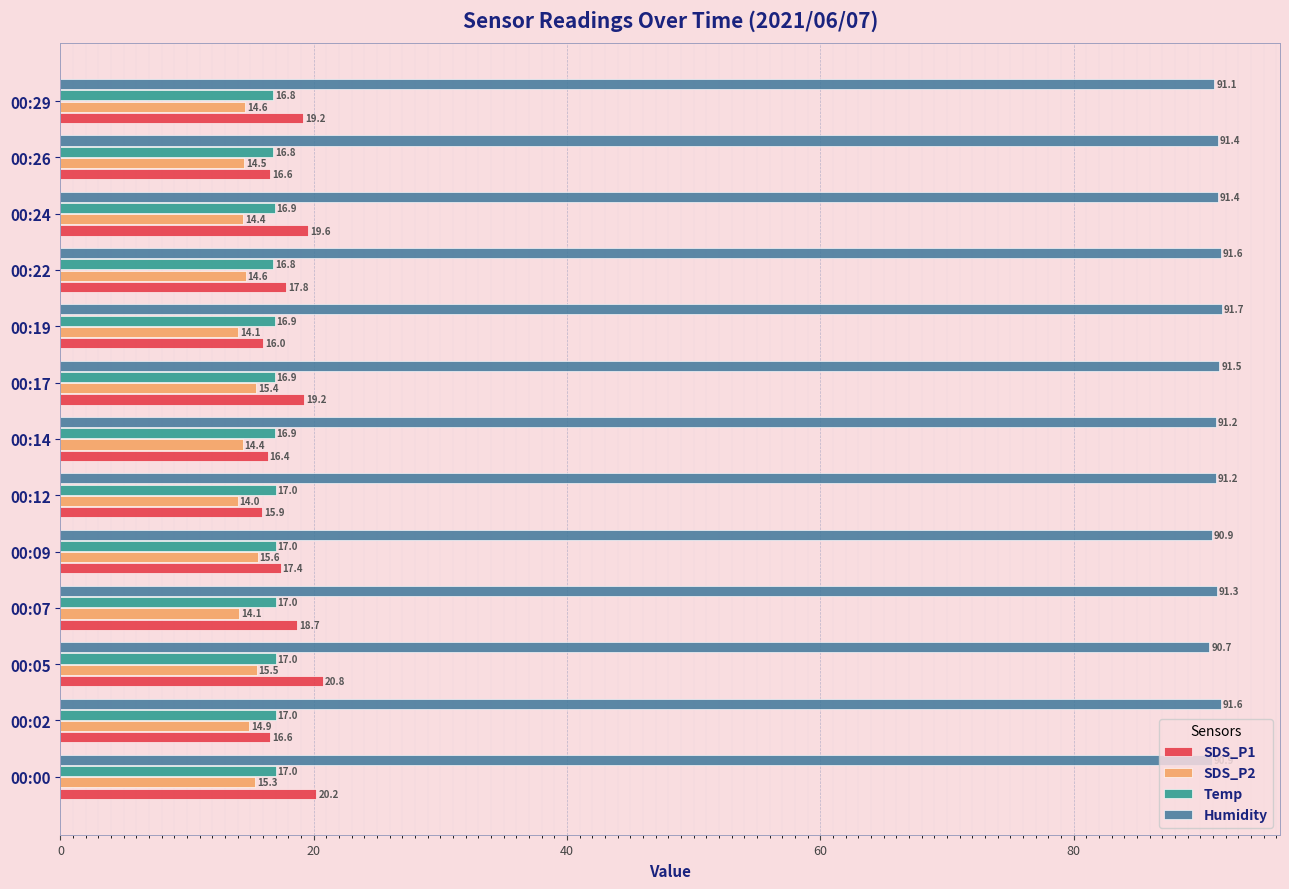

List the series in order of their peak value, lowest first.

SDS_P2, Temp, SDS_P1, Humidity